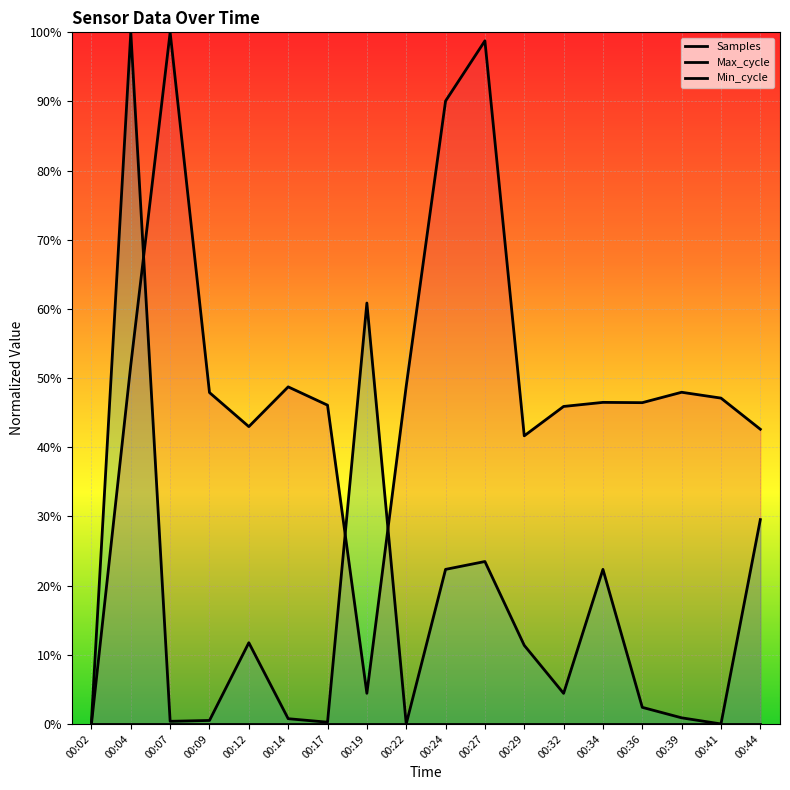

How many categories are shown in the chart?

18